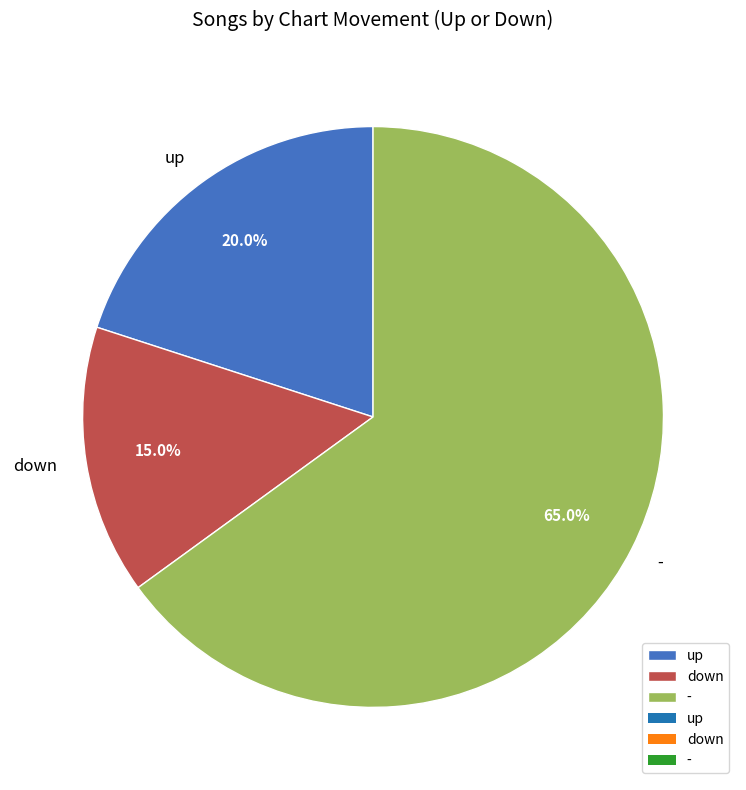

What is the majority slice?

-